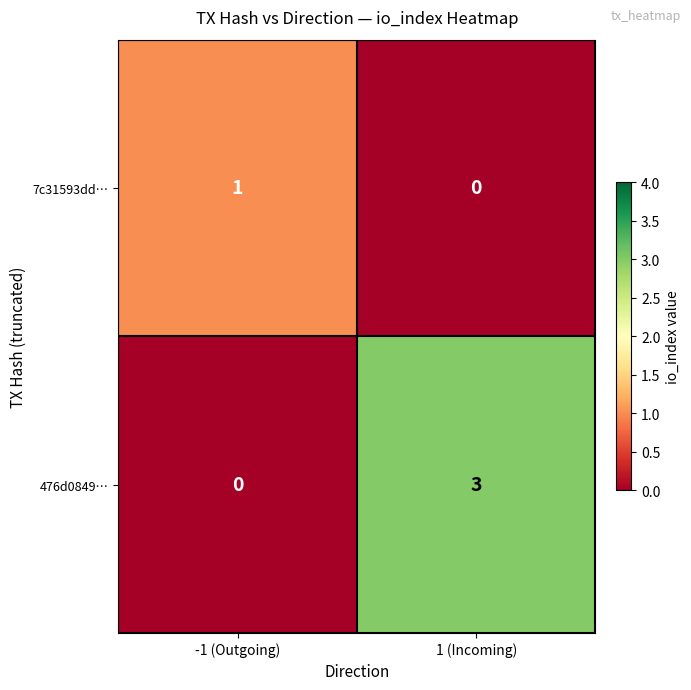

Which series has the largest total across all categories?

476d0849…